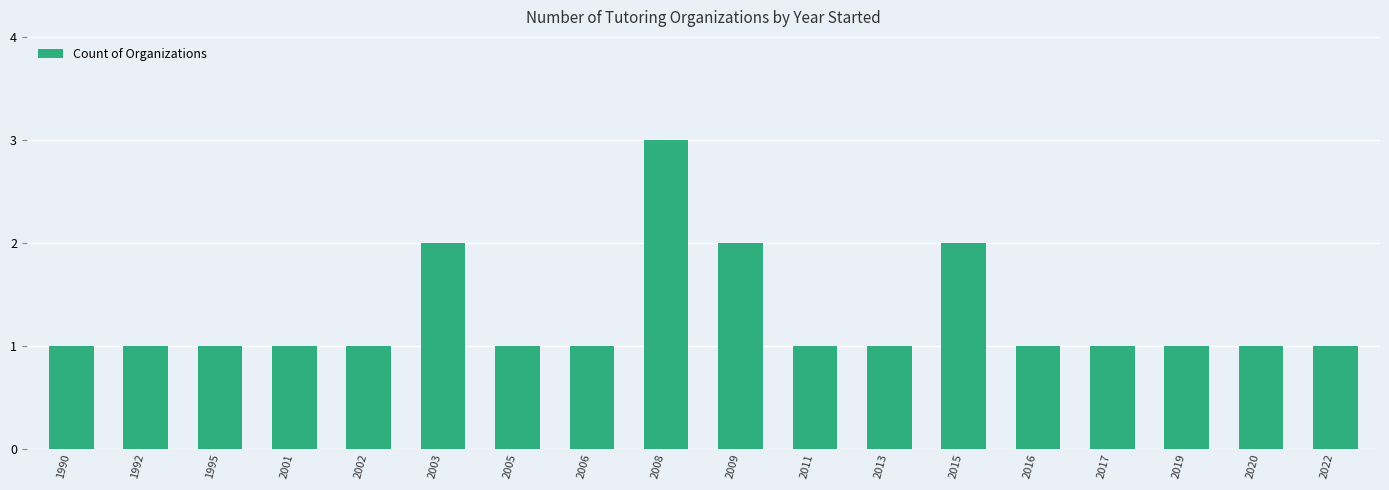

Which category has the highest value across all series?

2008